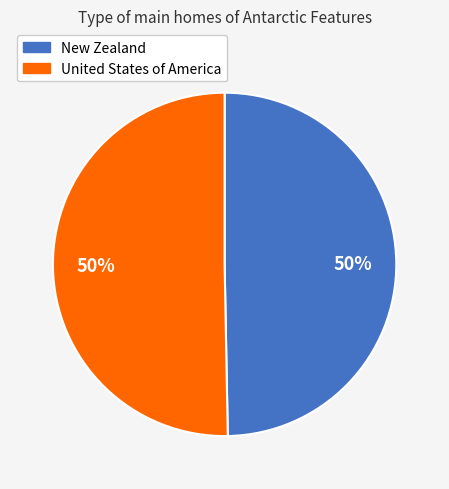

True or false: New Zealand accounts for 50% of the total.

True